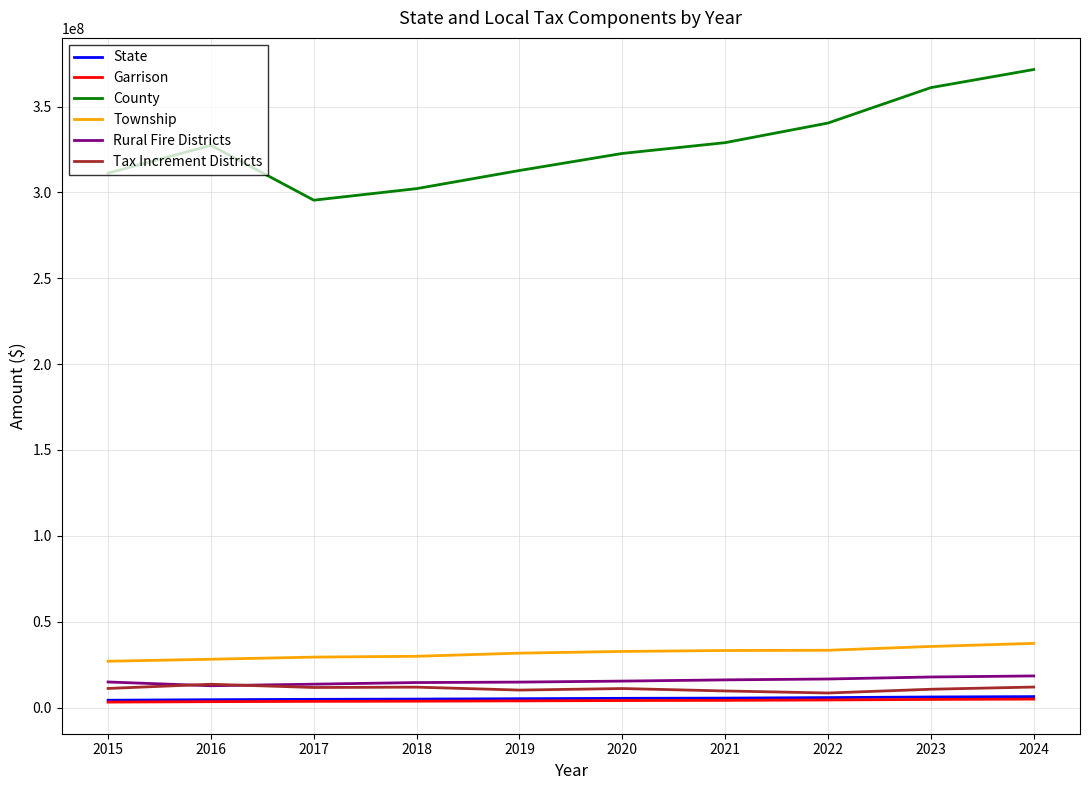

True or false: Tax Increment Districts has more than 1 interior local peaks.

True